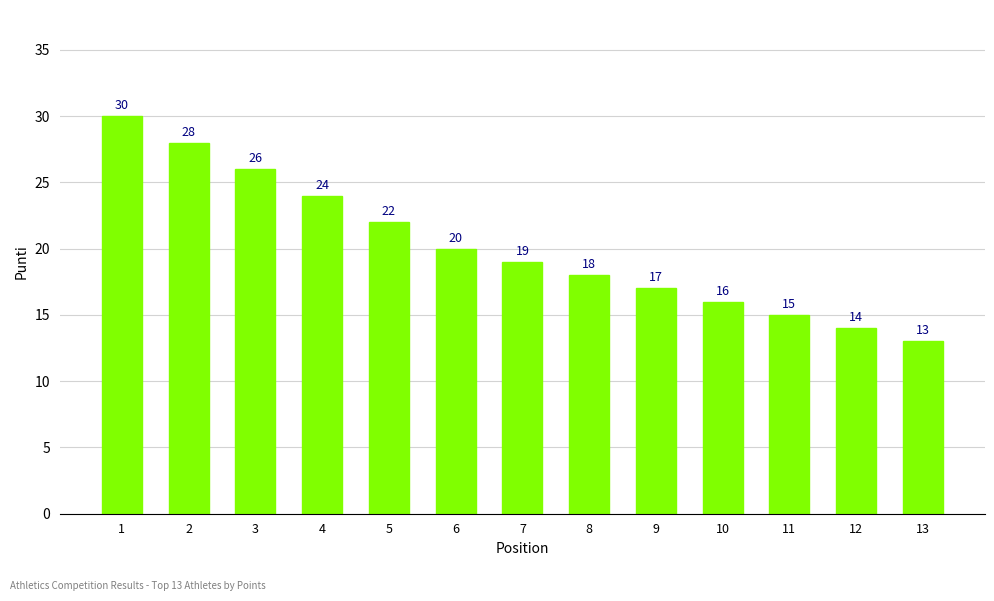

List the labels in order of value, smallest first.

13, 12, 11, 10, 9, 8, 7, 6, 5, 4, 3, 2, 1